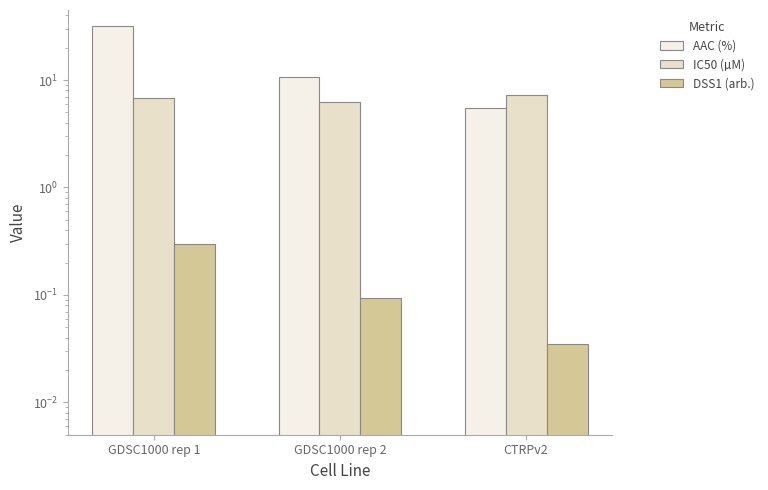

Is the value of AAC (%) at GDSC1000 rep 2 greater than the value of IC50 (µM) at GDSC1000 rep 1?

Yes